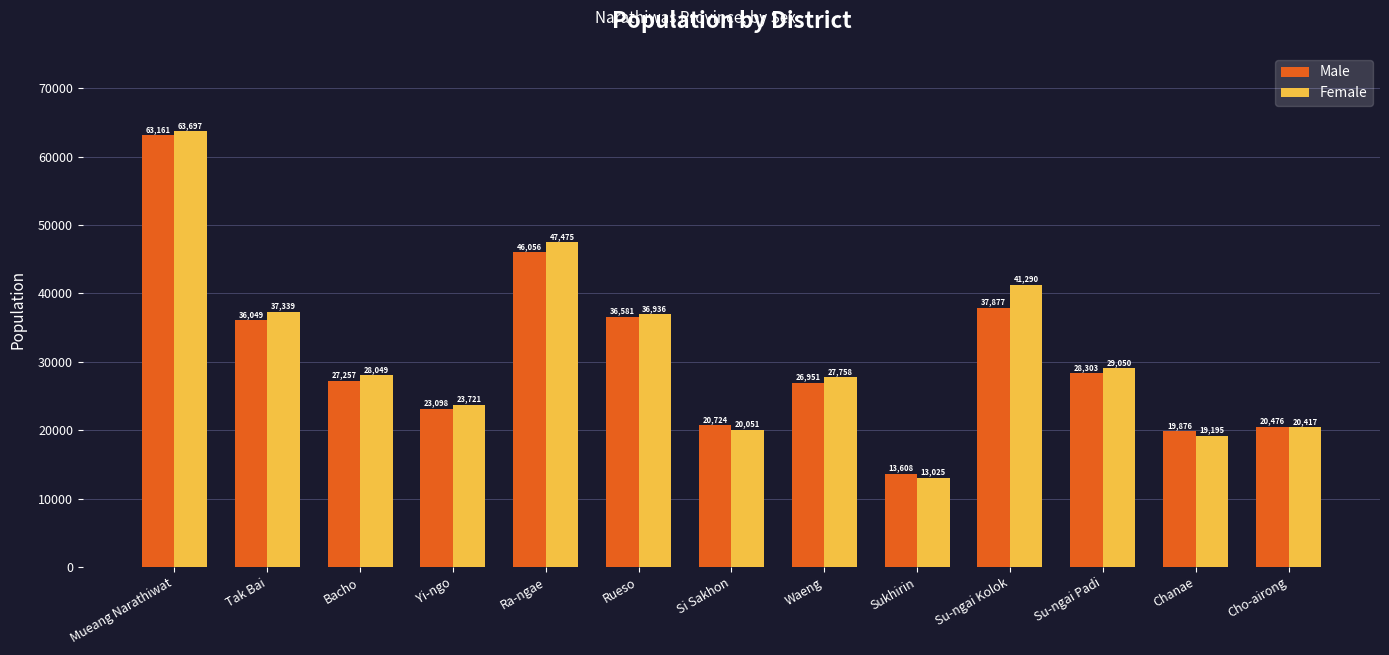

What is the difference between the second highest and minimum values in the Female series?

34450